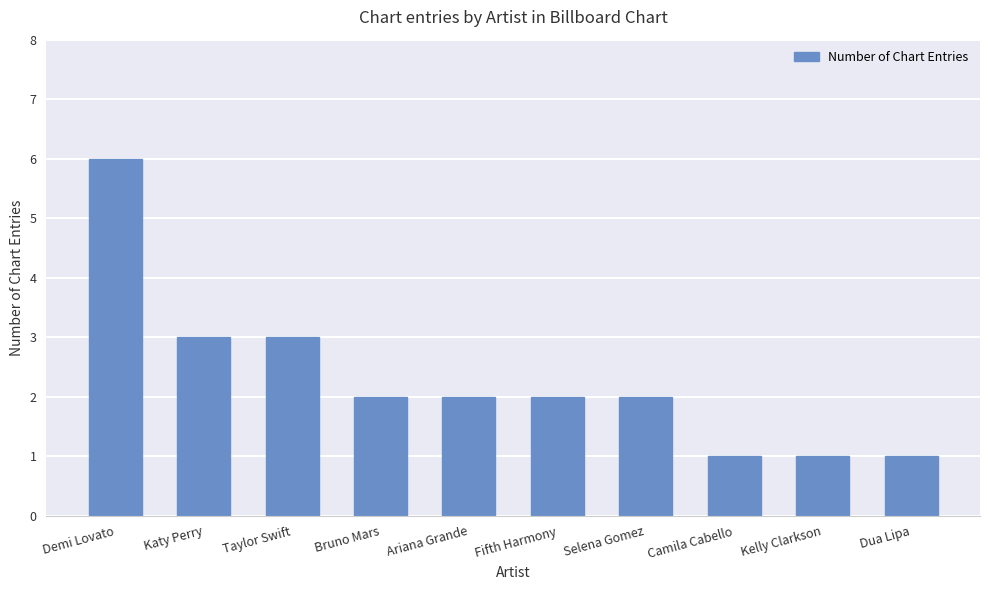

At which label does the data first exceed 2?

Demi Lovato